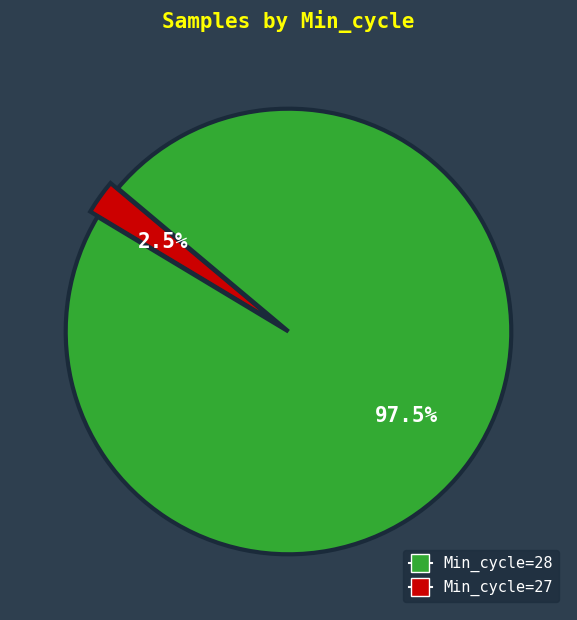

Is there a majority slice in this chart?

Yes